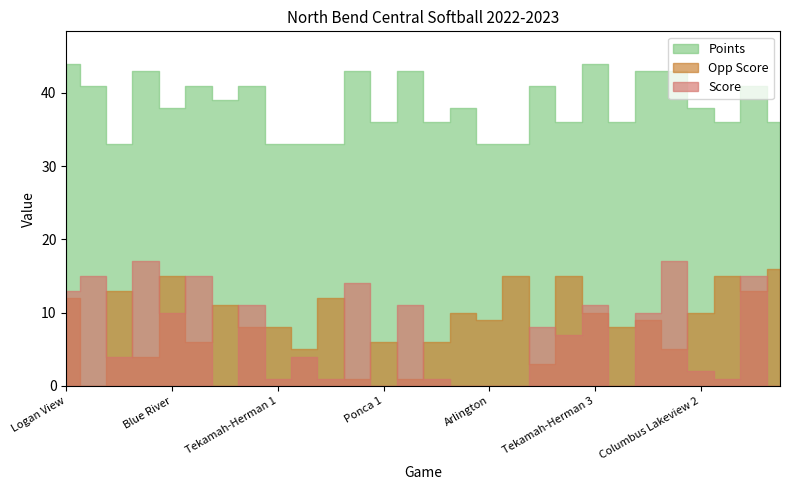

Which series has the largest range (max minus min)?

Score